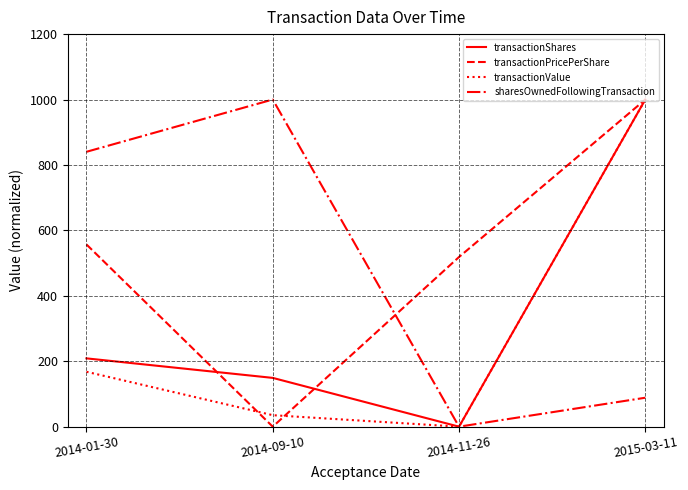

Reading left to right, what are all the values shown in this chart?

transactionShares: 2014-01-30=208.8	2014-09-10=149.1	2014-11-26=0.0	2015-03-11=1000.0
transactionPricePerShare: 2014-01-30=557.0	2014-09-10=0.0	2014-11-26=518.6	2015-03-11=1000.0
transactionValue: 2014-01-30=167.8	2014-09-10=35.1	2014-11-26=0.0	2015-03-11=1000.0
sharesOwnedFollowingTransaction: 2014-01-30=840.3	2014-09-10=1000.0	2014-11-26=0.0	2015-03-11=88.5